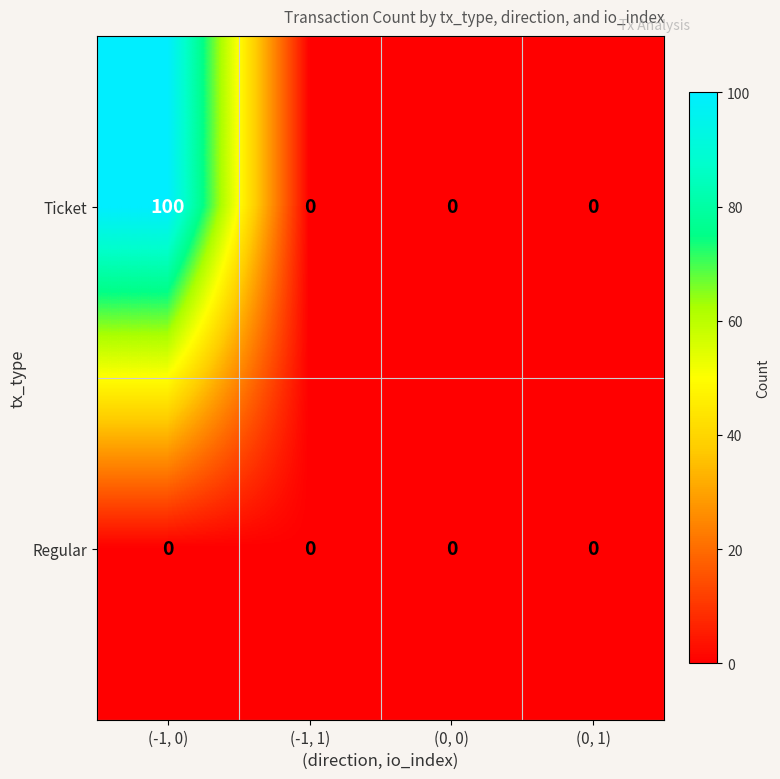

Which series changed the most between (-1, 0) and (-1, 1)?

Ticket